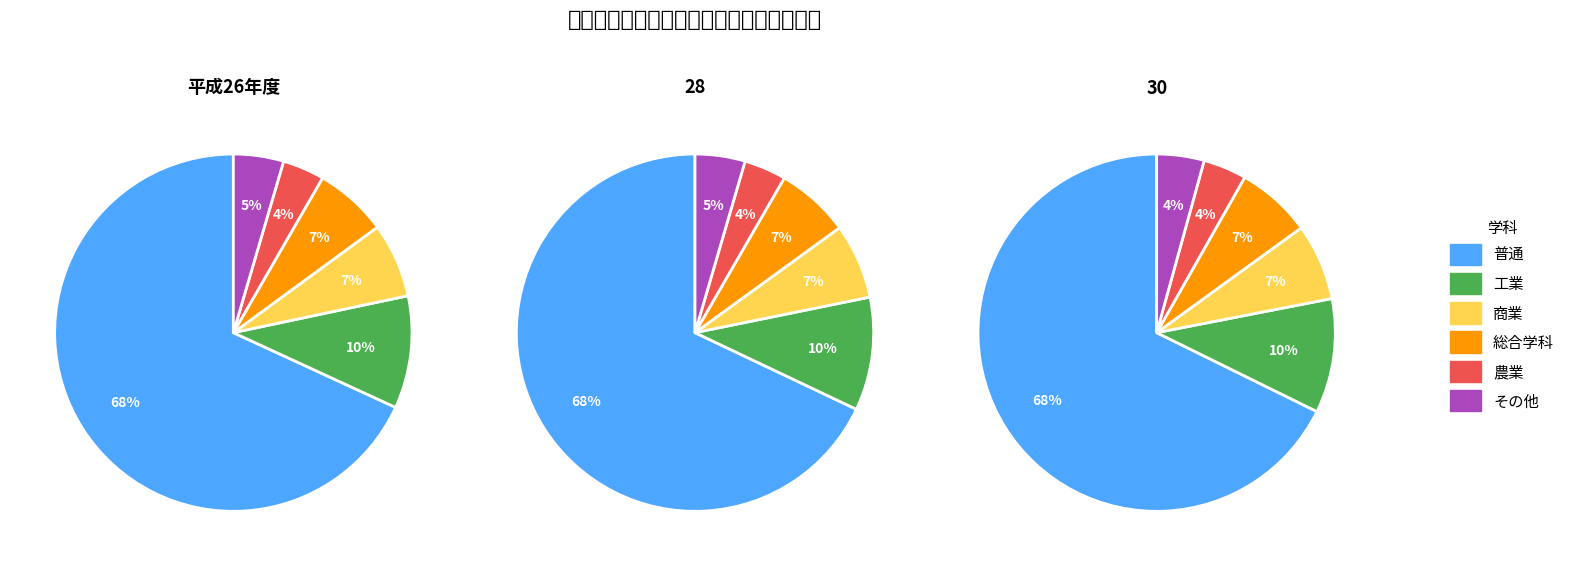

Is it true that 28 is 8% of the pie?

False